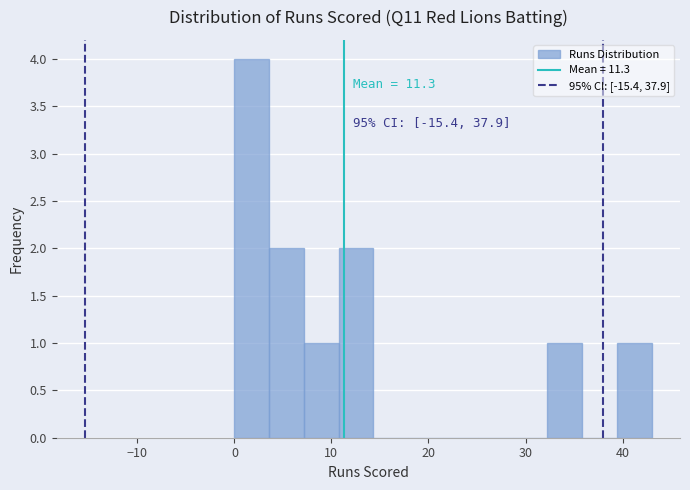

Read against the x-axis, roughly where is the centre of the tallest bar?

2